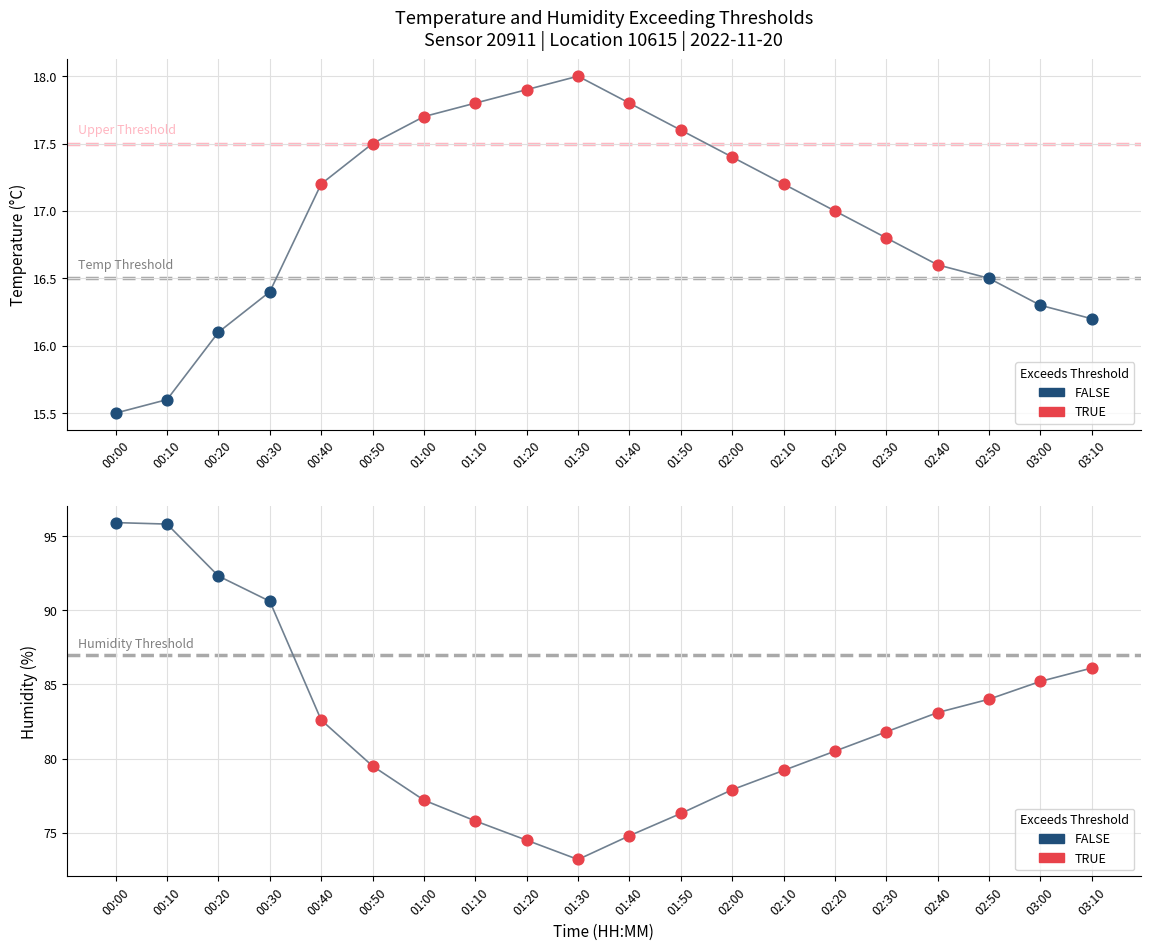

At how many categories does at least one series exceed 61?

20